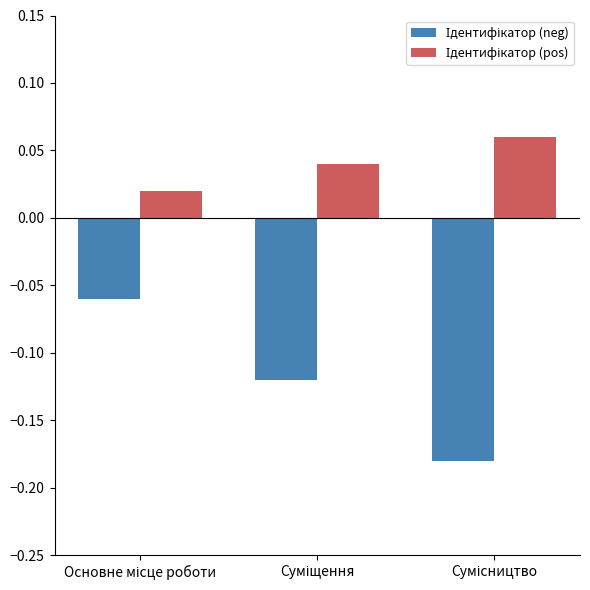

How many bars are there in total?

6